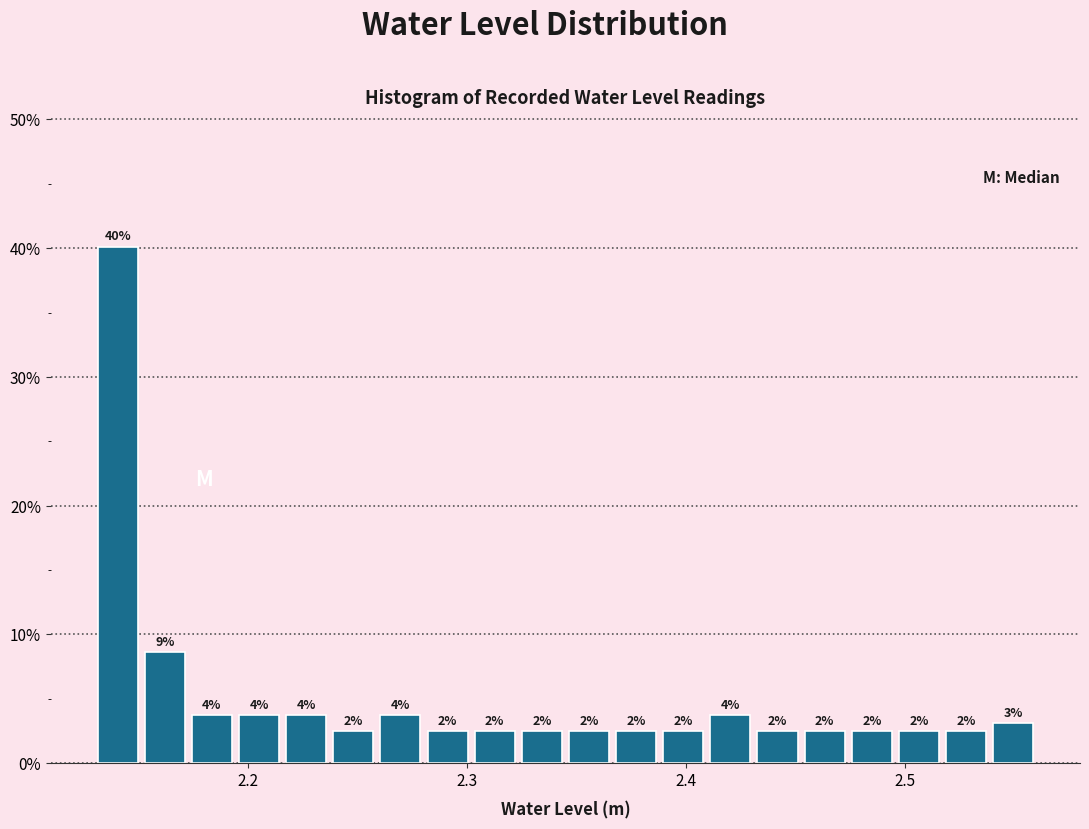

Around what value on the x-axis is the tallest bar? Give the approximate position of its centre, as read against the axis.

2.14